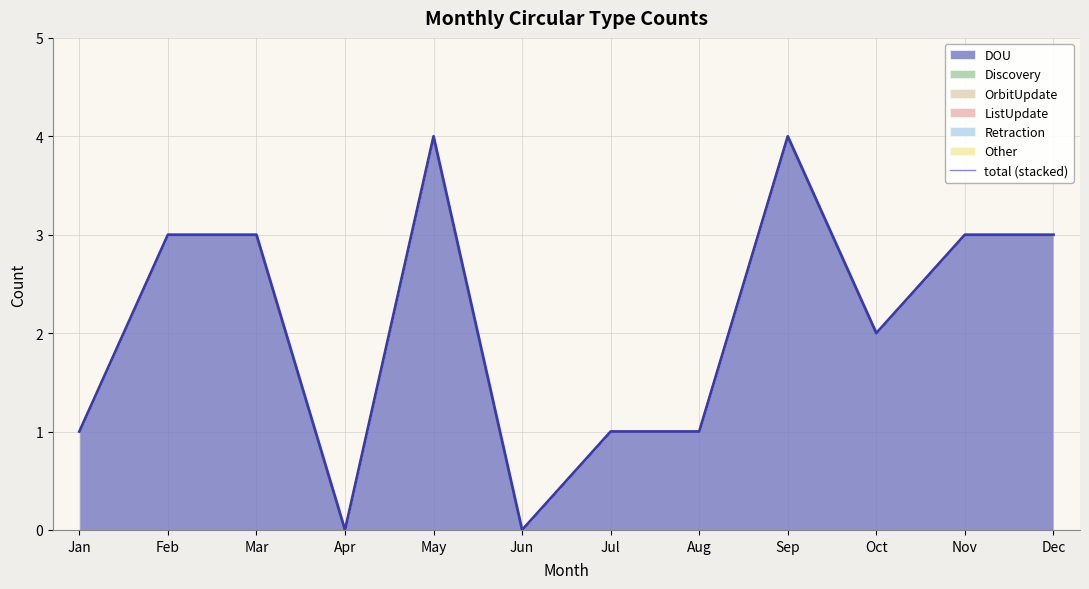

At which category does the data reach its first local peak?

May